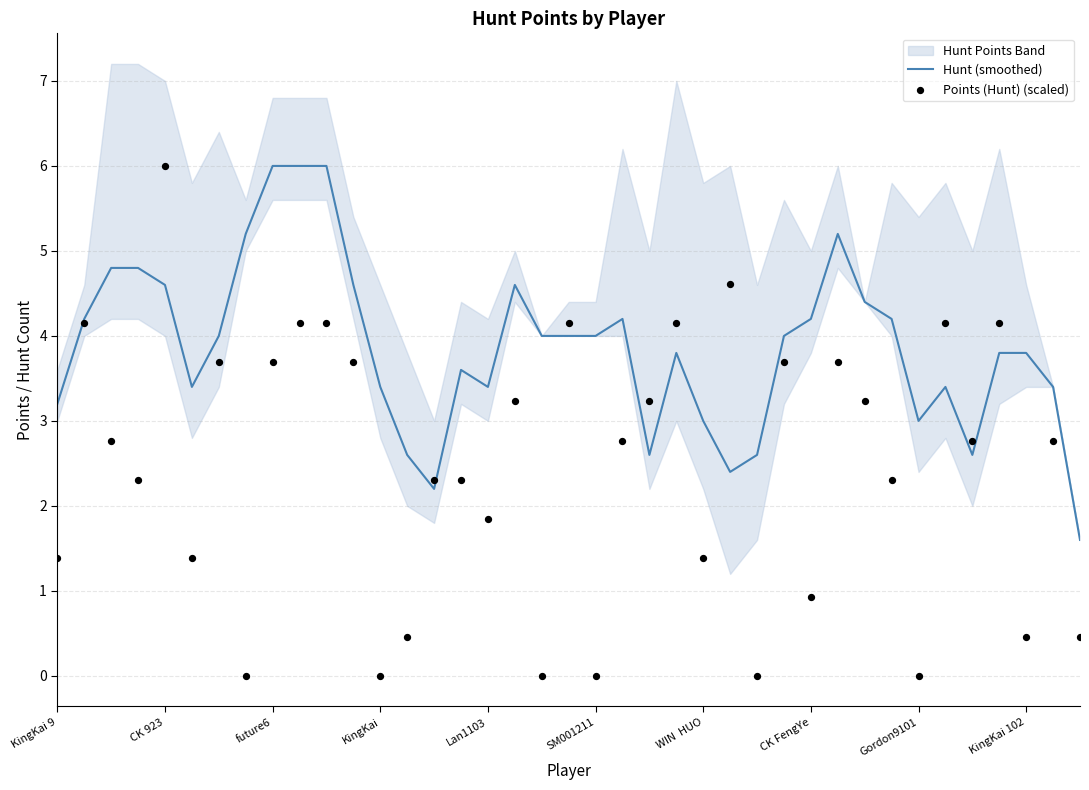

What is the lowest value of the Hunt (smoothed) series?

1.6